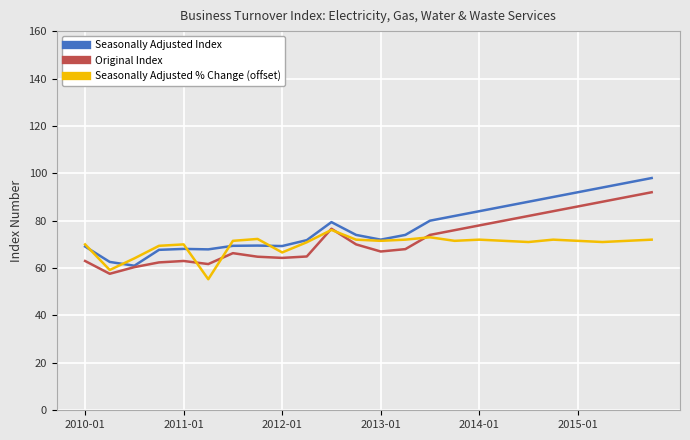

What is the minimum value for Original Index?

57.6